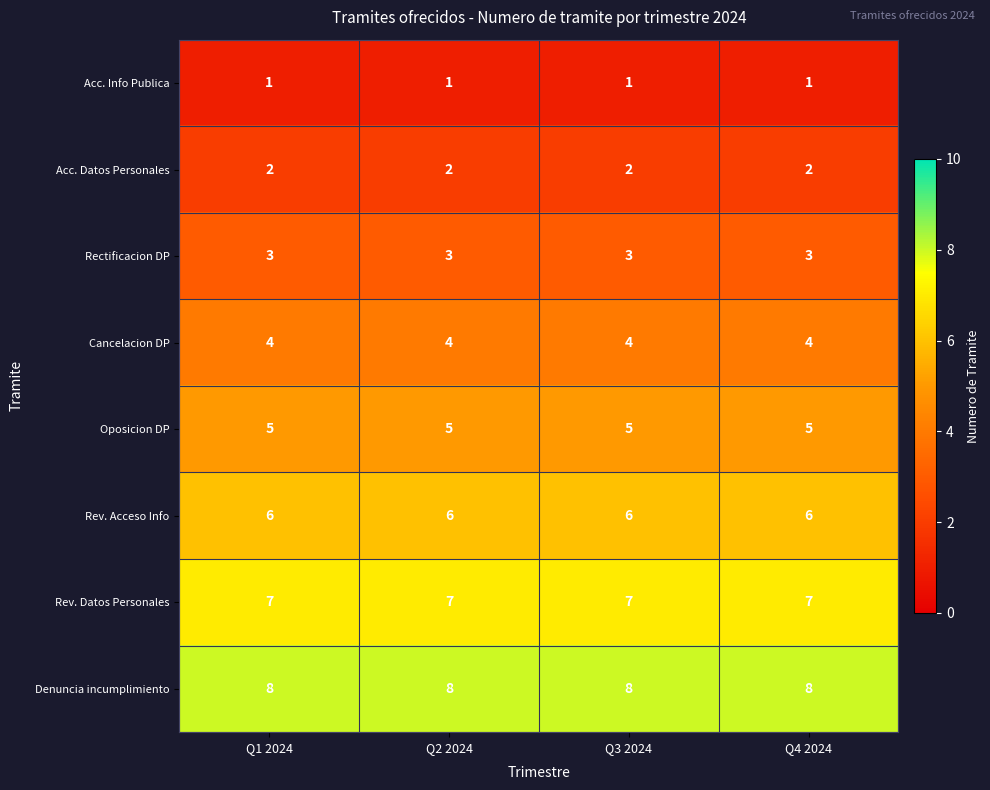

Rank the series at Q2 2024 from lowest to highest value.

Acc. Info Publica, Acc. Datos Personales, Rectificacion DP, Cancelacion DP, Oposicion DP, Rev. Acceso Info, Rev. Datos Personales, Denuncia incumplimiento